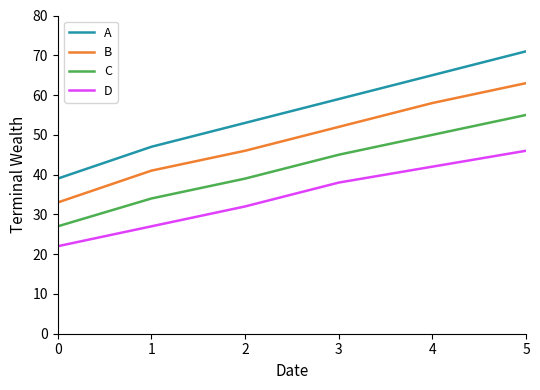

Read the A value at 3.

59